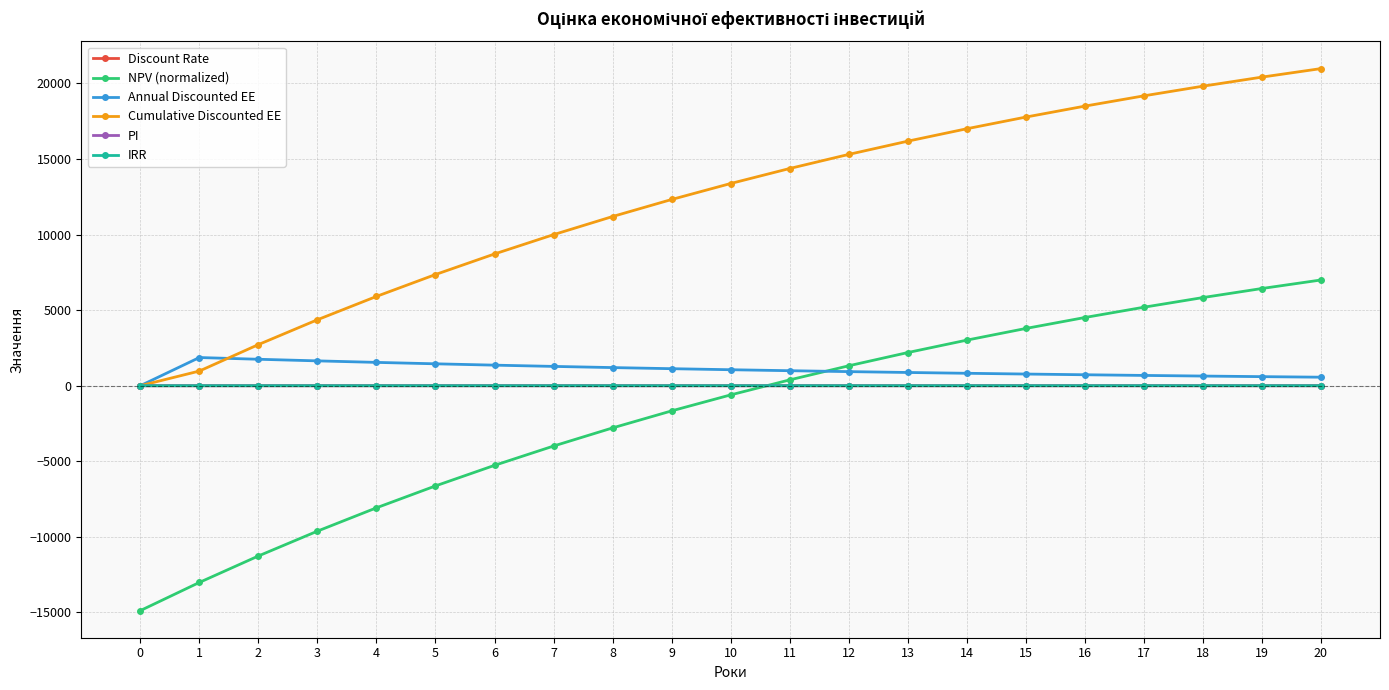

Is it true that NPV (normalized) equals -5299.7 at 0?

False